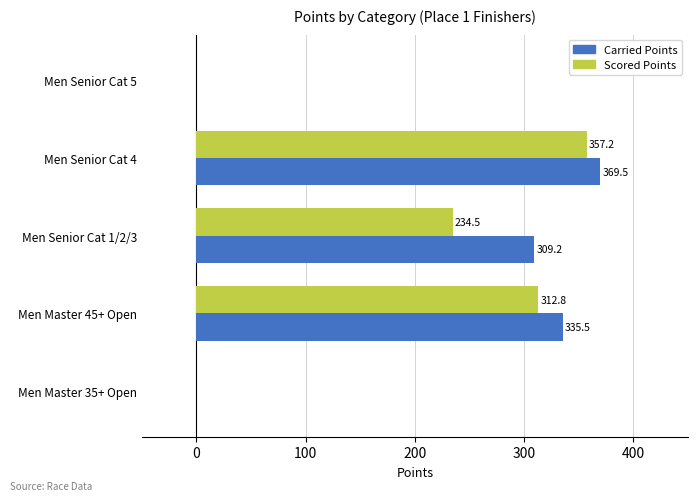

At which label is Carried Points closest to 184?

Men Senior Cat 1/2/3